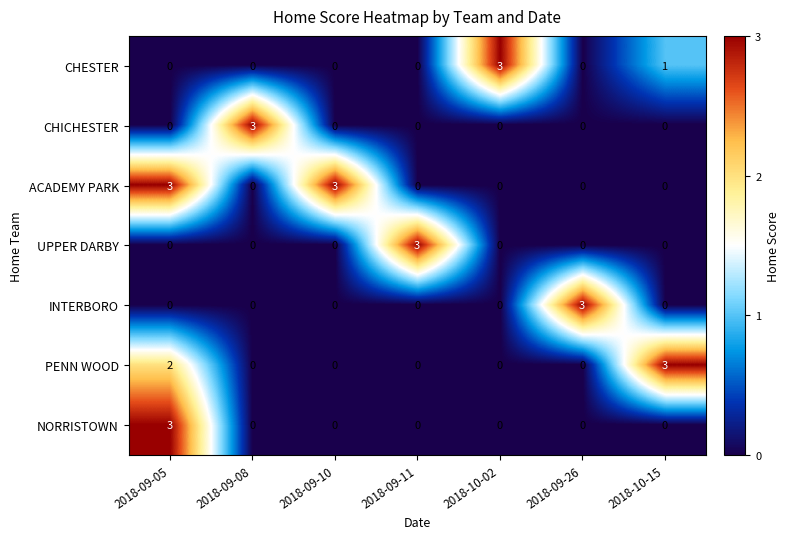

The ACADEMY PARK series shows 3 at 2018-09-05. True or false?

True